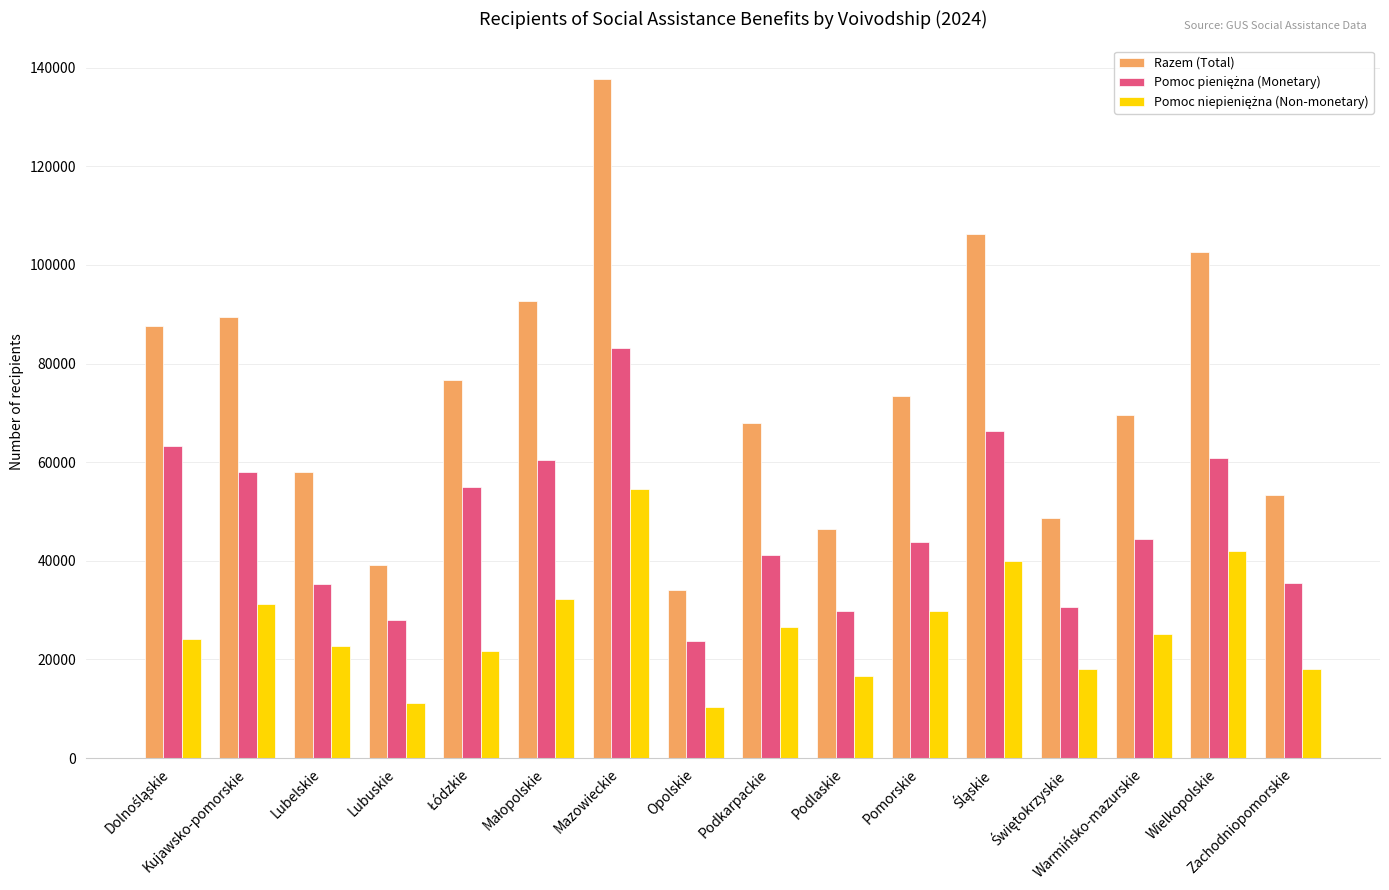

Between Mazowieckie and Warmińsko-mazurskie, which series saw the biggest shift?

Razem (Total)